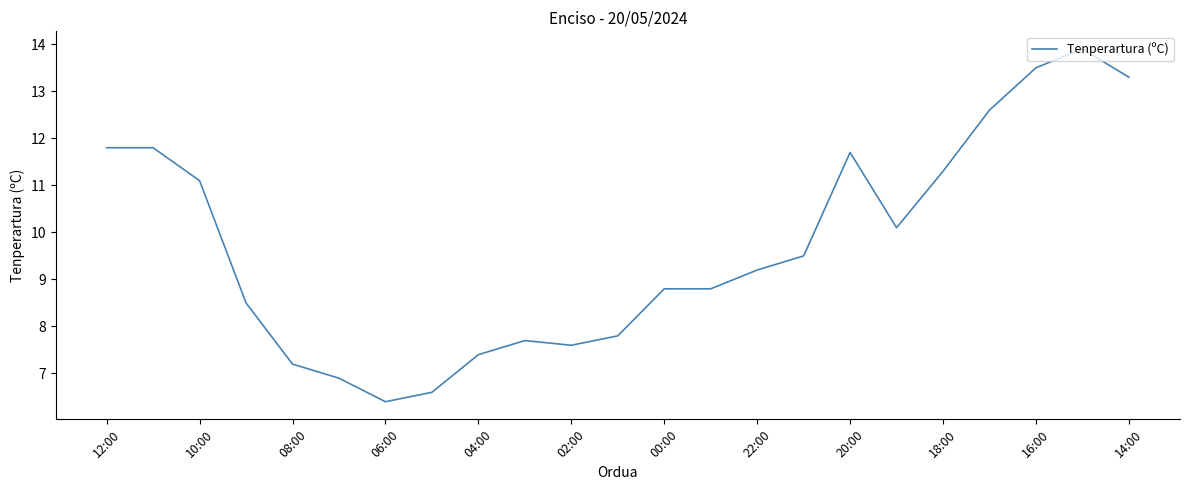

What is the maximum value shown in the chart?

13.9